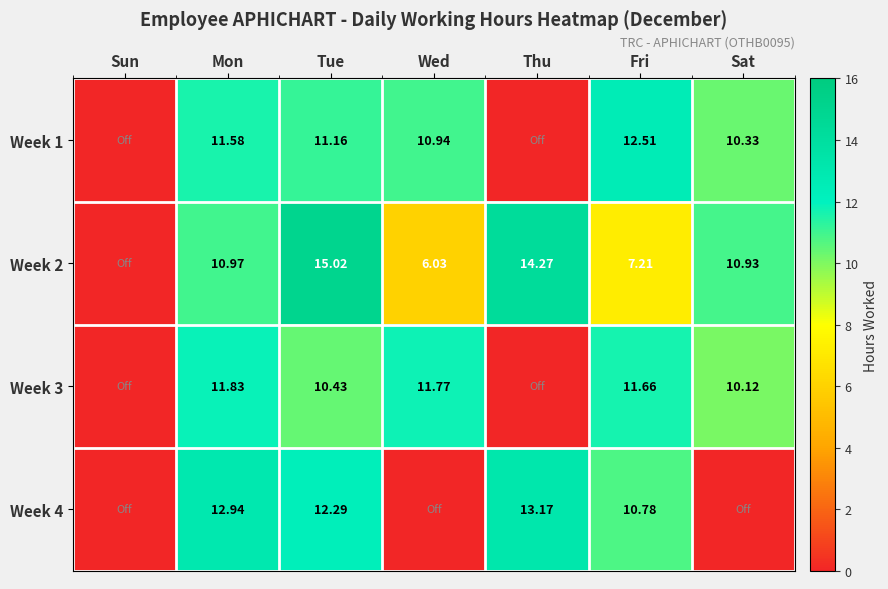

How many values in the Week 1 series exceed 10?

5